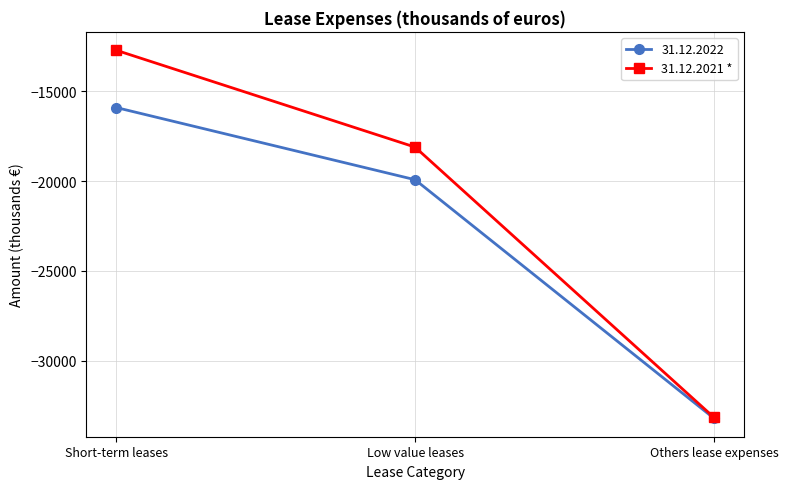

Where is 31.12.2021 * nearest to the value -22935?

Low value leases